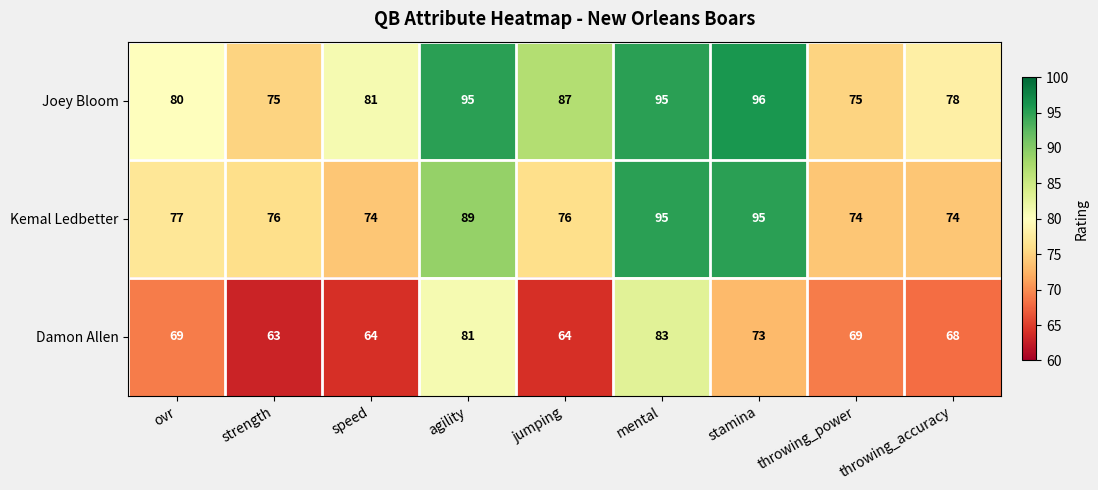

True or false: Kemal Ledbetter has a value of 112 at jumping.

False